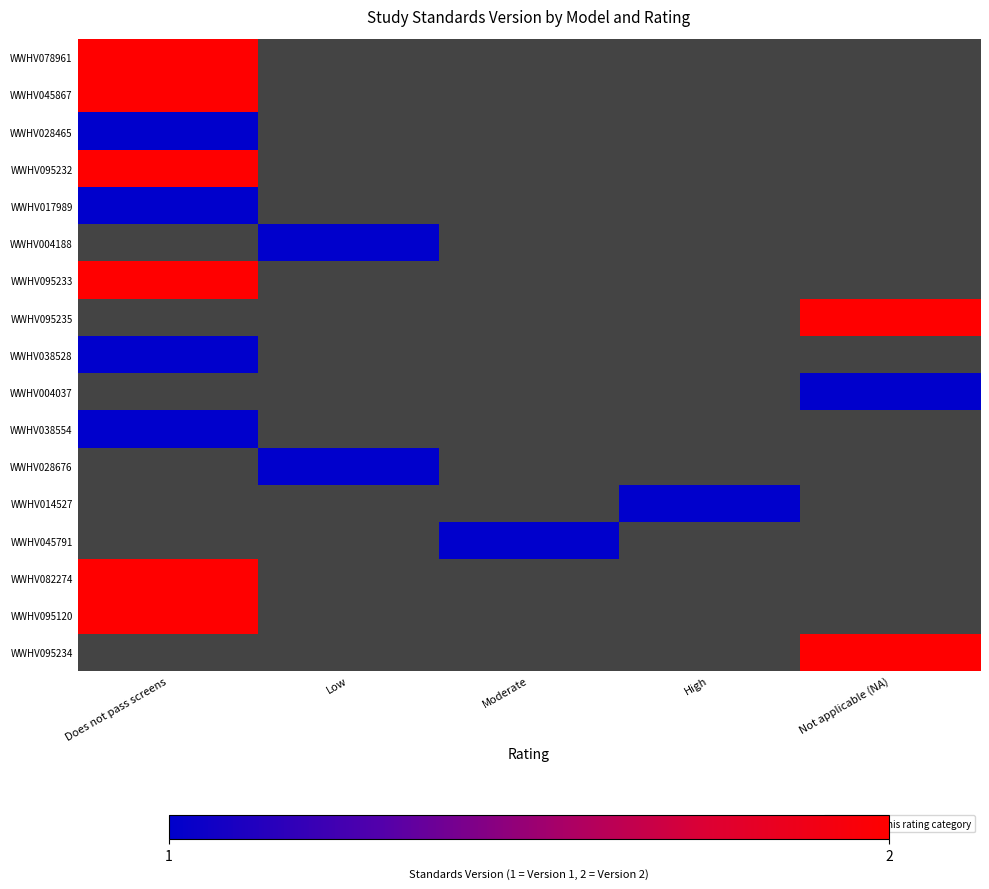

At High, list the series in order from smallest to largest.

WWHV078961, WWHV045867, WWHV028465, WWHV095232, WWHV017989, WWHV004188, WWHV095233, WWHV095235, WWHV038528, WWHV004037, WWHV038554, WWHV028676, WWHV014527, WWHV045791, WWHV082274, WWHV095120, WWHV095234